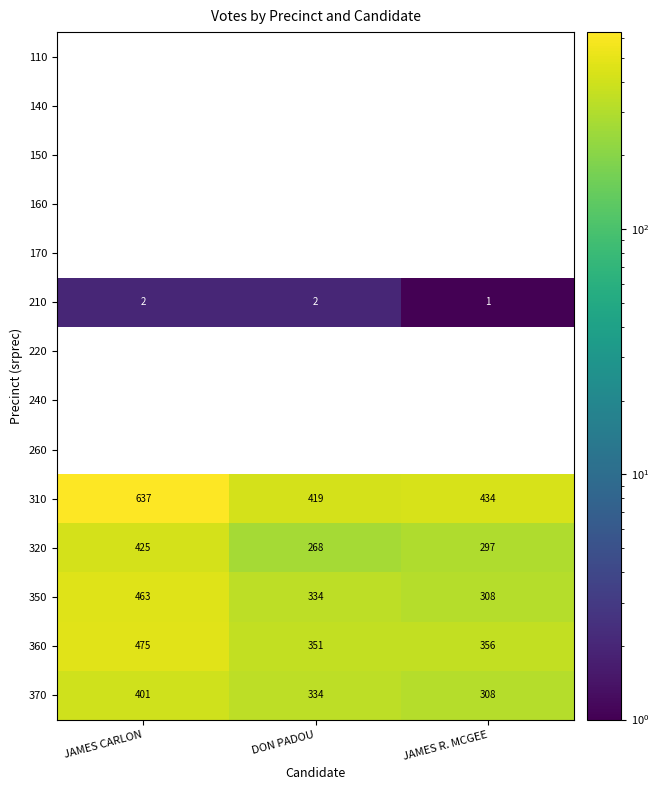

Which category has the lowest value in the 310 series?

DON PADOU